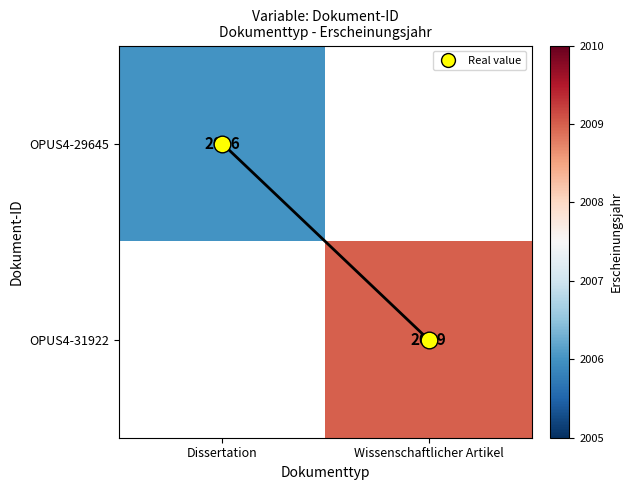

At how many categories does at least one series exceed 2008?

1